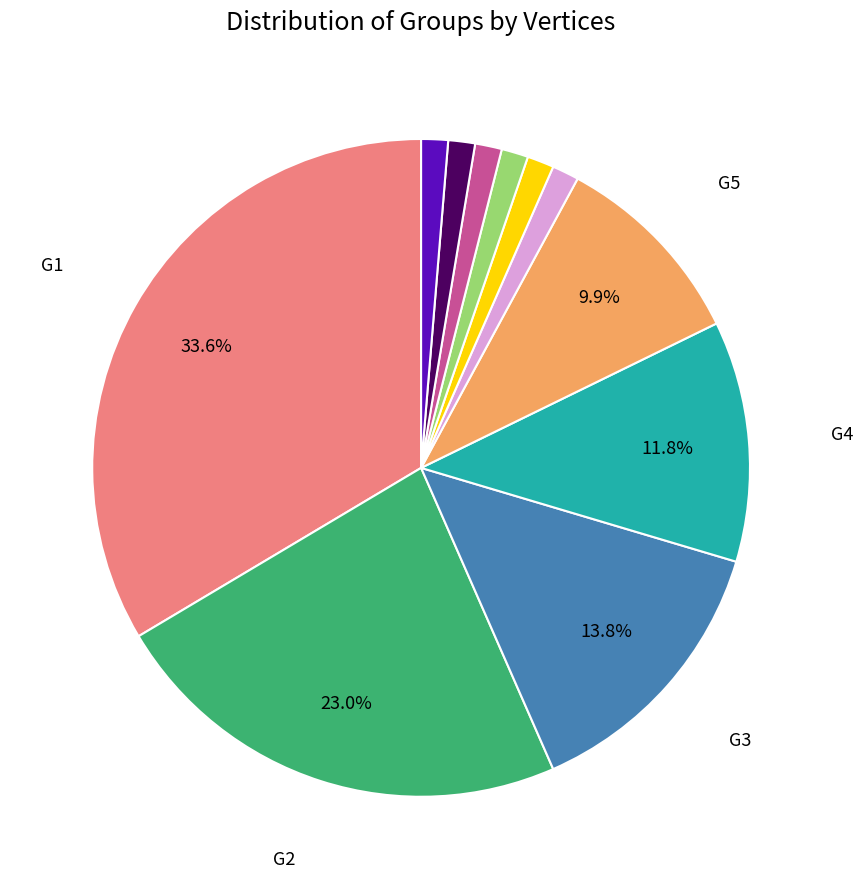

Does any single category account for the majority?

No